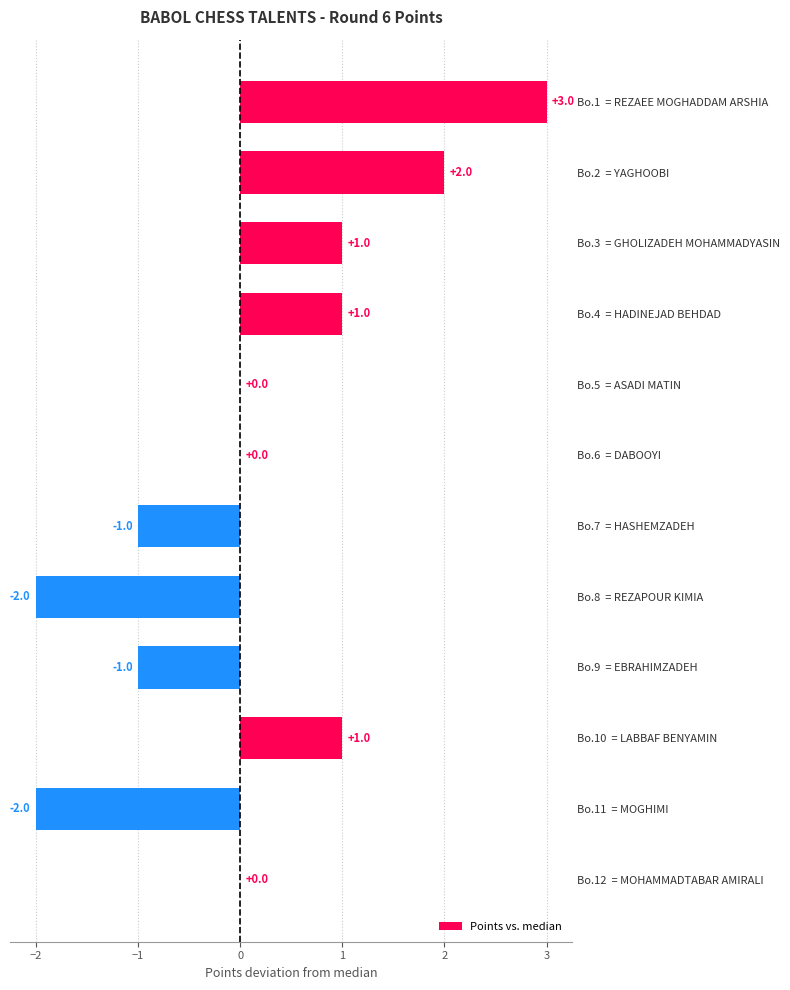

What is the change in value from Bo.4  = HADINEJAD BEHDAD to Bo.8  = REZAPOUR KIMIA?

-3